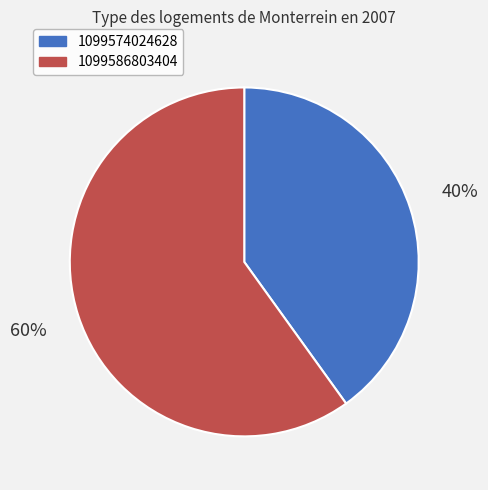

Do 1099586803404 and 1099574024628 together represent more than half of the pie?

Yes